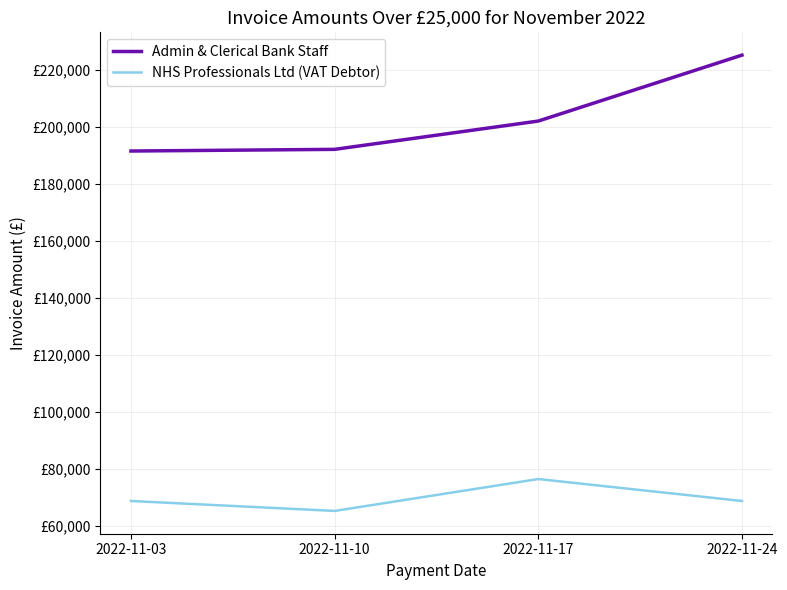

True or false: NHS Professionals Ltd (VAT Debtor) and Admin & Clerical Bank Staff intersect in this chart.

False